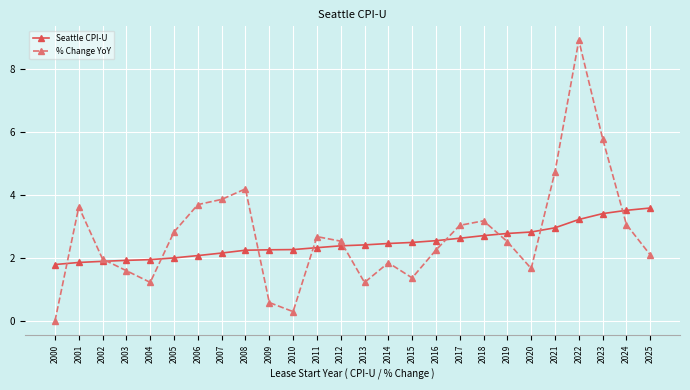

What value does the Seattle CPI-U series have at 2017?

2.6